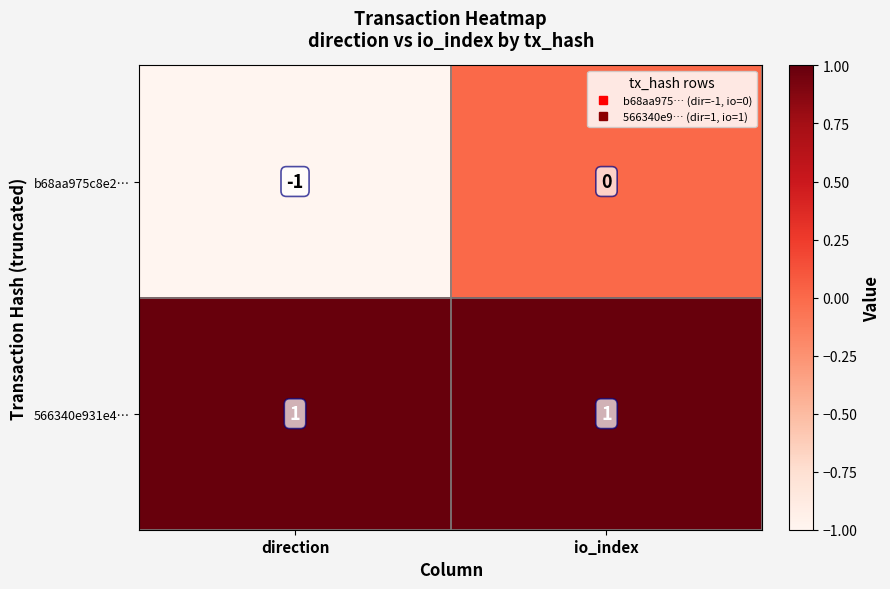

Rank the series by their average value, from lowest to highest.

b68aa975c8e2…, 566340e931e4…